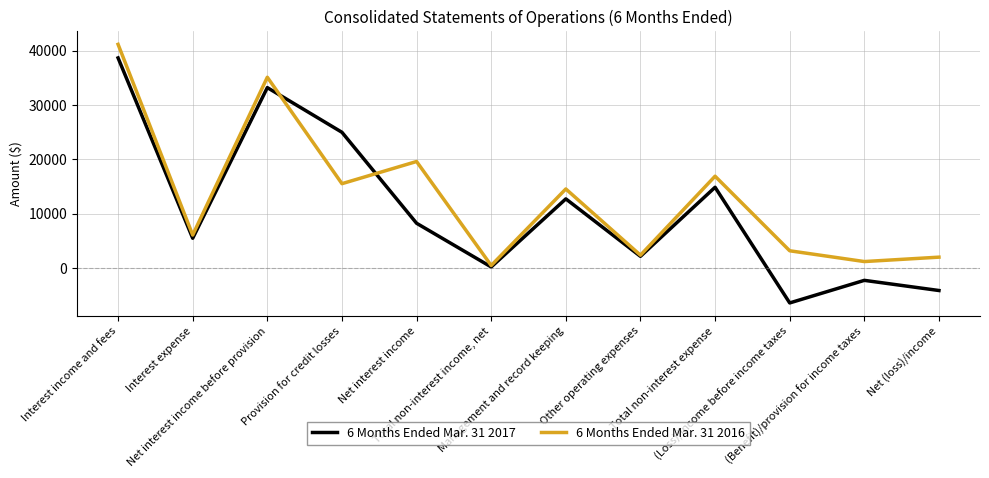

Which series has the largest total across all categories?

6 Months Ended Mar. 31 2016